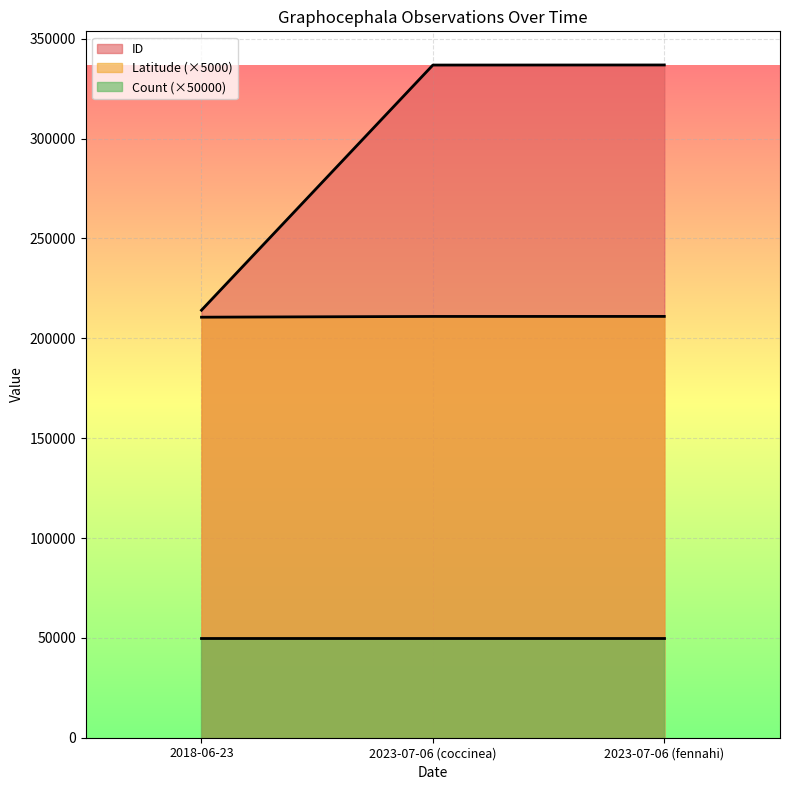

Is the value of Latitude at 2023-07-06 (fennahi) greater than the value of ID at 2023-07-06 (fennahi)?

No